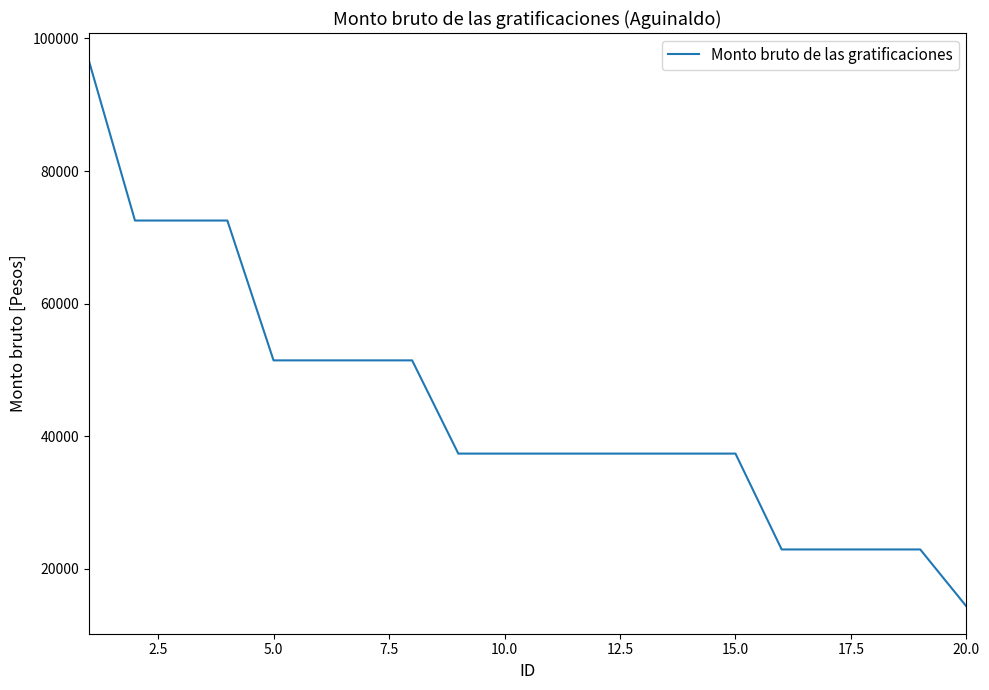

What is the maximum value shown in the chart?

96696.0